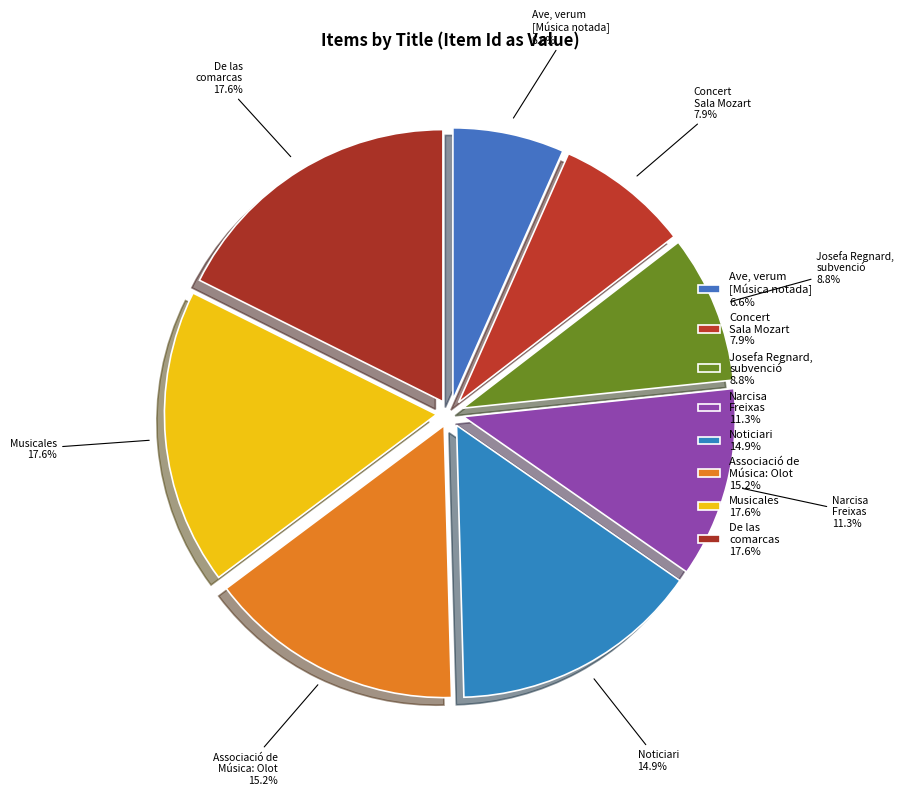

Is there a majority slice in this chart?

No